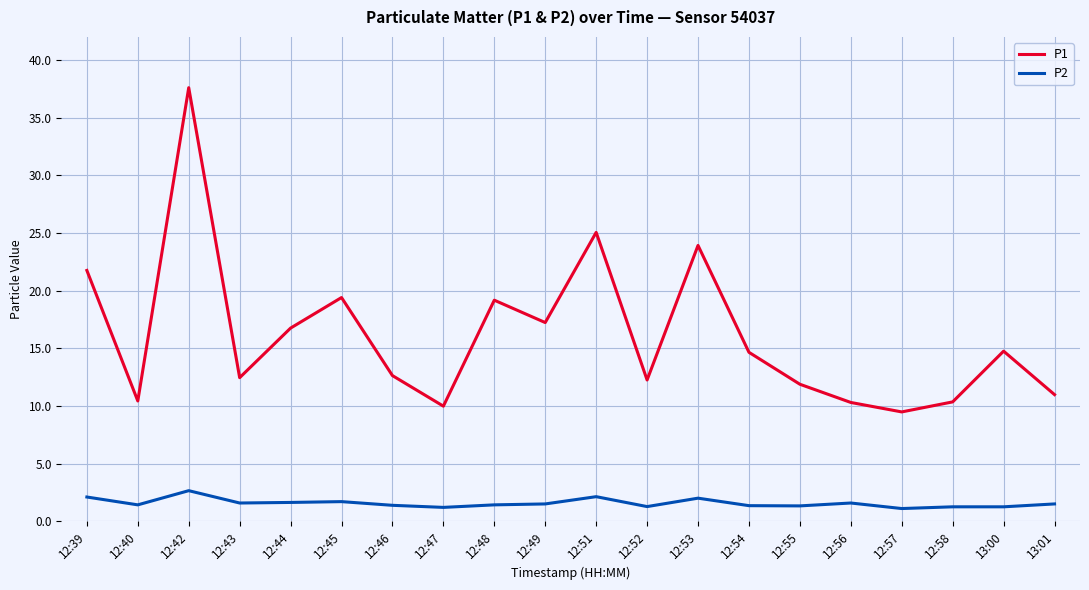

At which category is the sum across all series the highest?

12:42